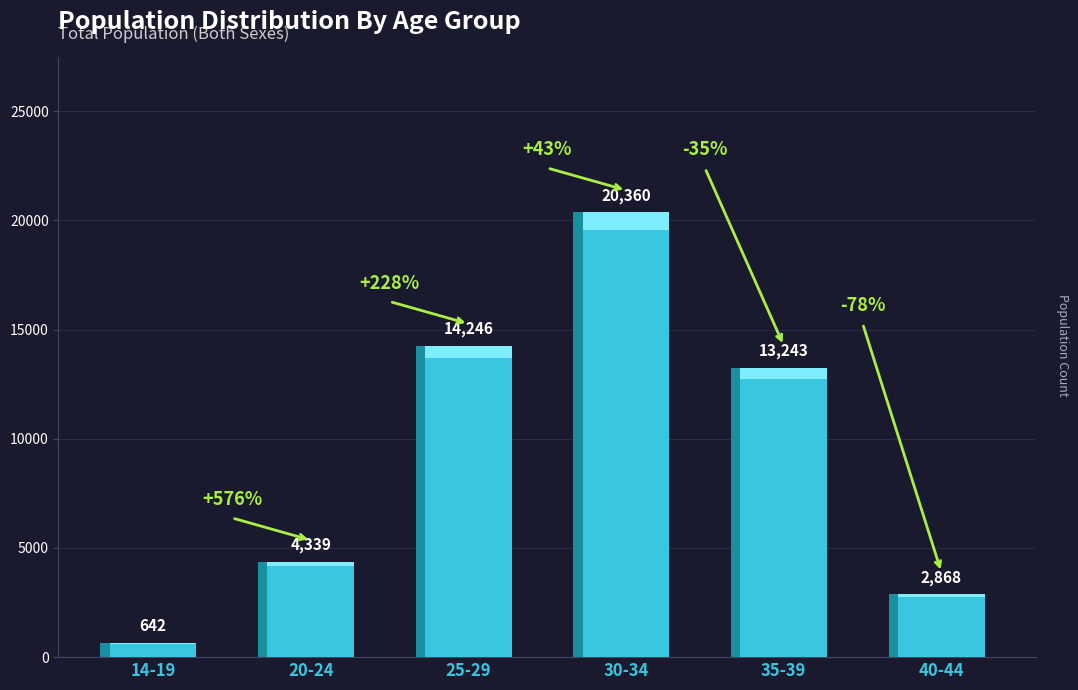

The value at 30-34 is 6652. True or false?

False